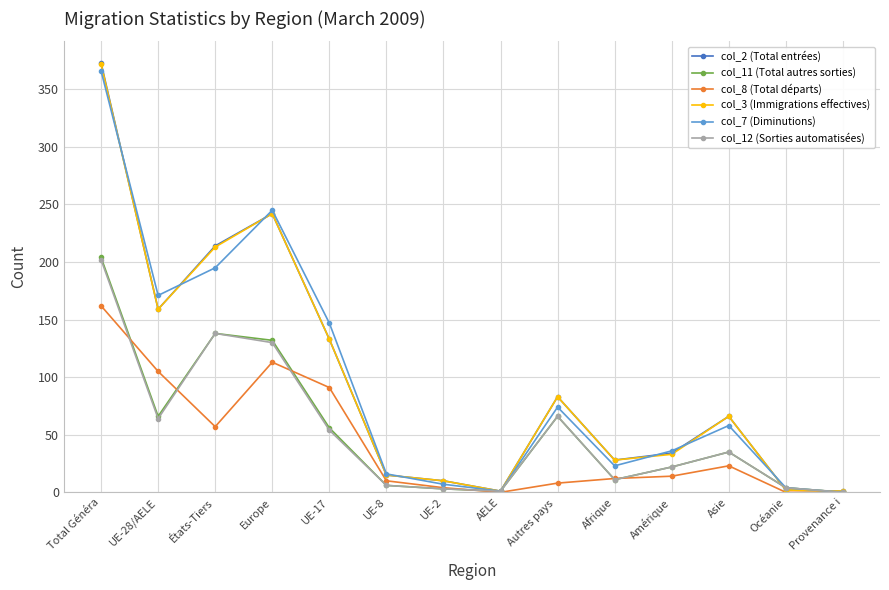

At which category is the sum across all series the highest?

Total Généra